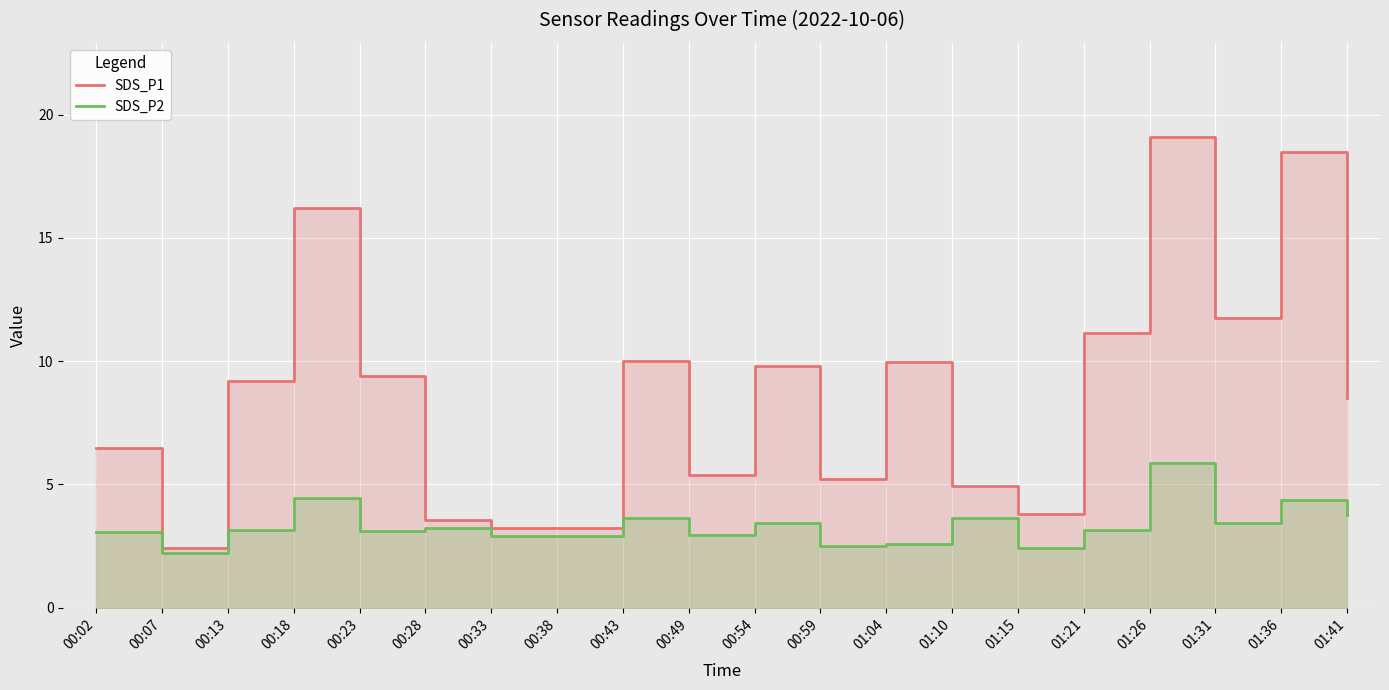

Rank the series at 01:04 from lowest to highest value.

SDS_P2, SDS_P1